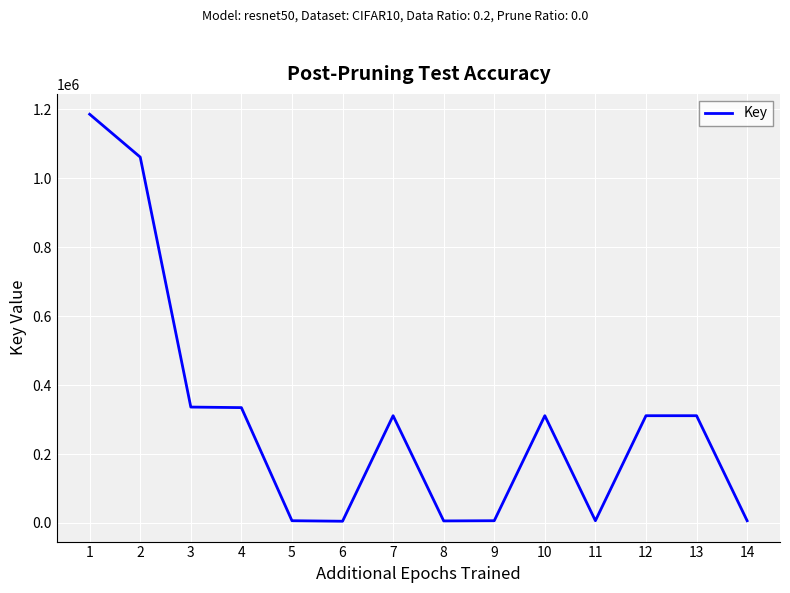

The chart shows a value of 418144 at 10. True or false?

False